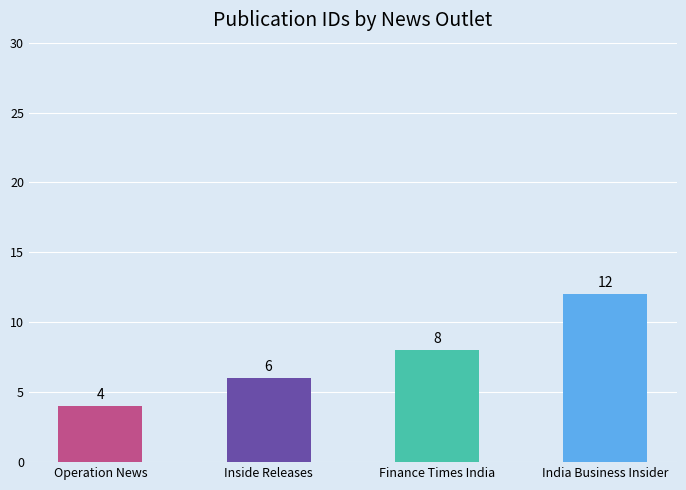

List the labels in order of value, smallest first.

Operation News, Inside Releases, Finance Times India, India Business Insider